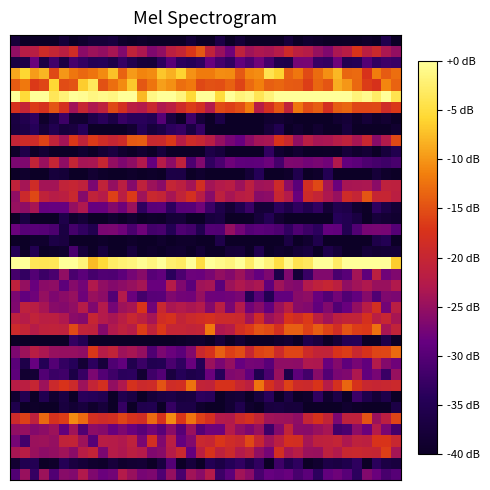

At which category is the sum across all series the highest?

37